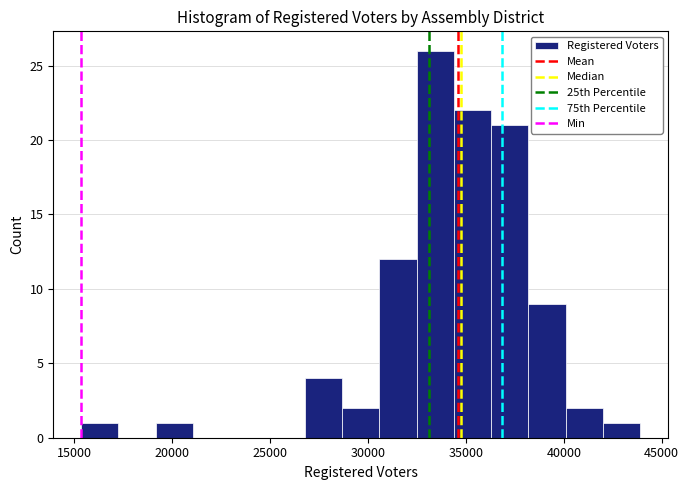

Around what value on the x-axis is the tallest bar? Give the approximate position of its centre, as read against the axis.

33500